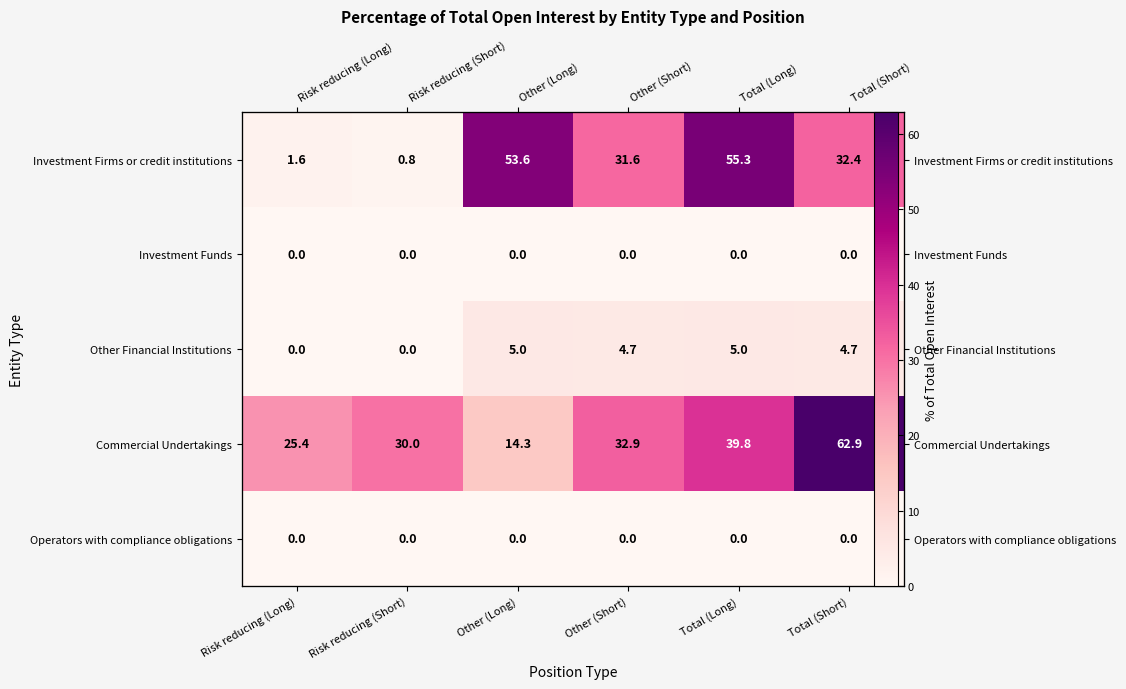

At Other (Short), list the series in order from largest to smallest.

Commercial Undertakings, Investment Firms or credit institutions, Other Financial Institutions, Investment Funds, Operators with compliance obligations